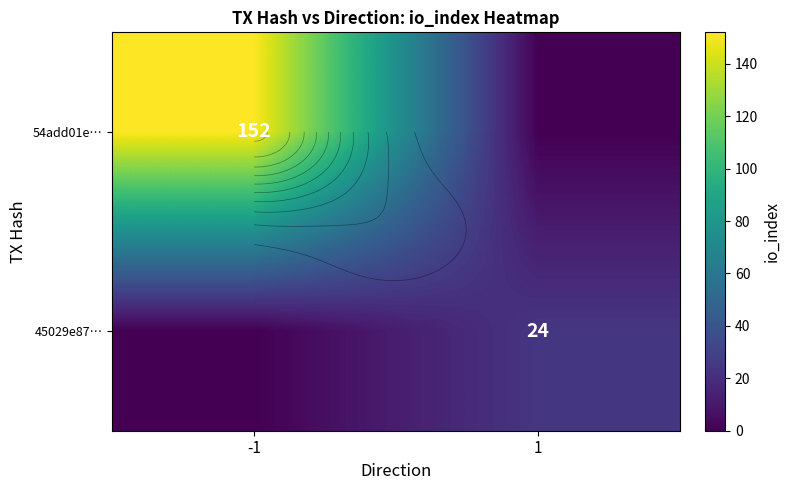

Rank the categories by 45029e87… value from lowest to highest.

-1, 1